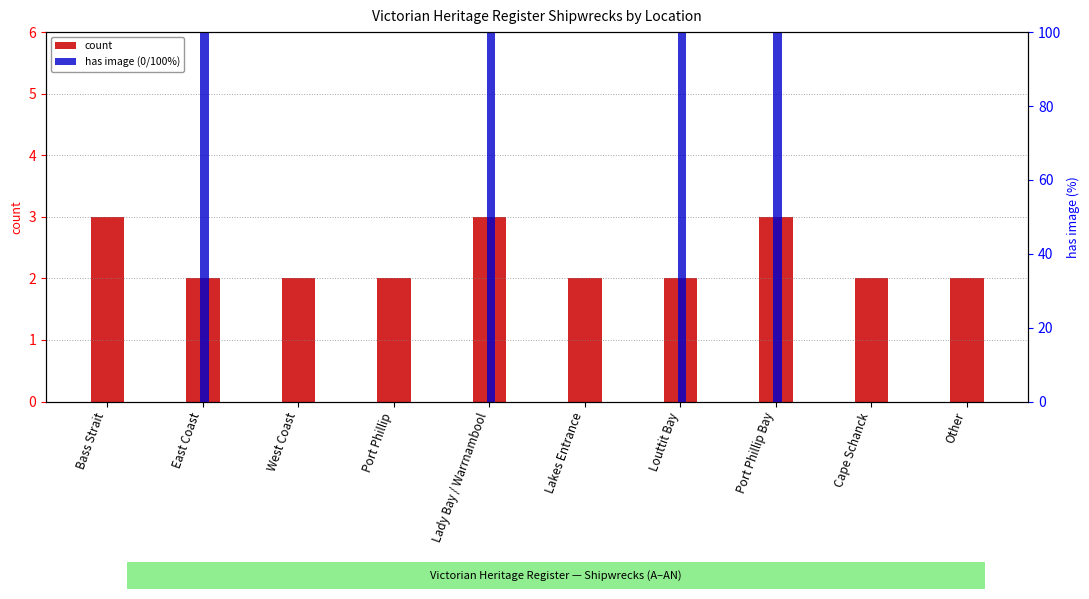

At which label is has image (0/100%) closest to 50?

Bass Strait